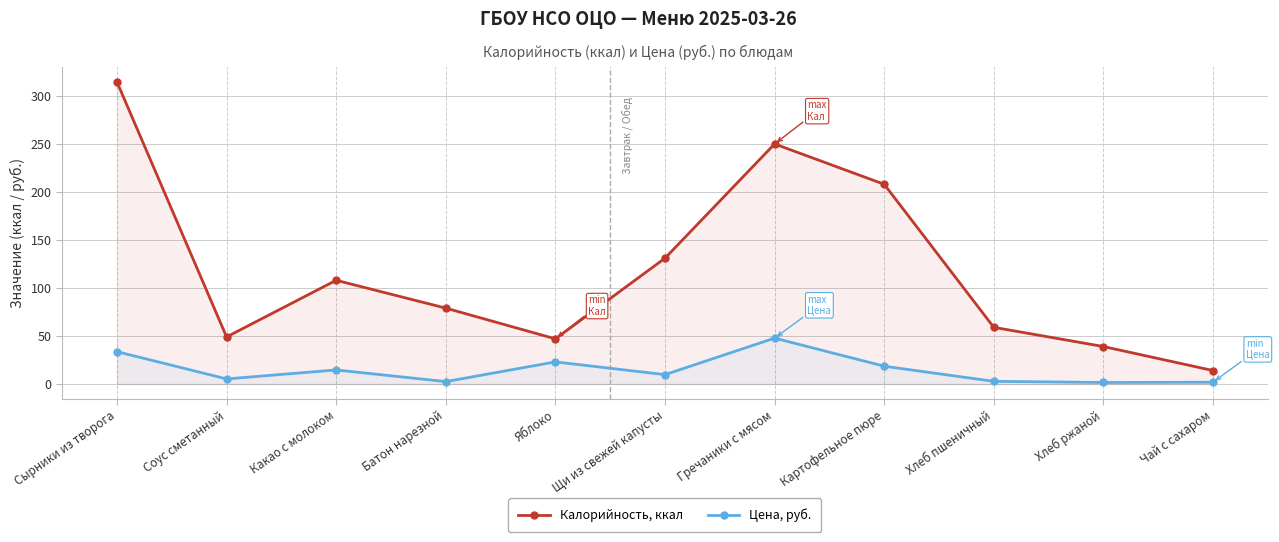

At which category does Цена, руб. reach its first local valley?

Соус сметанный